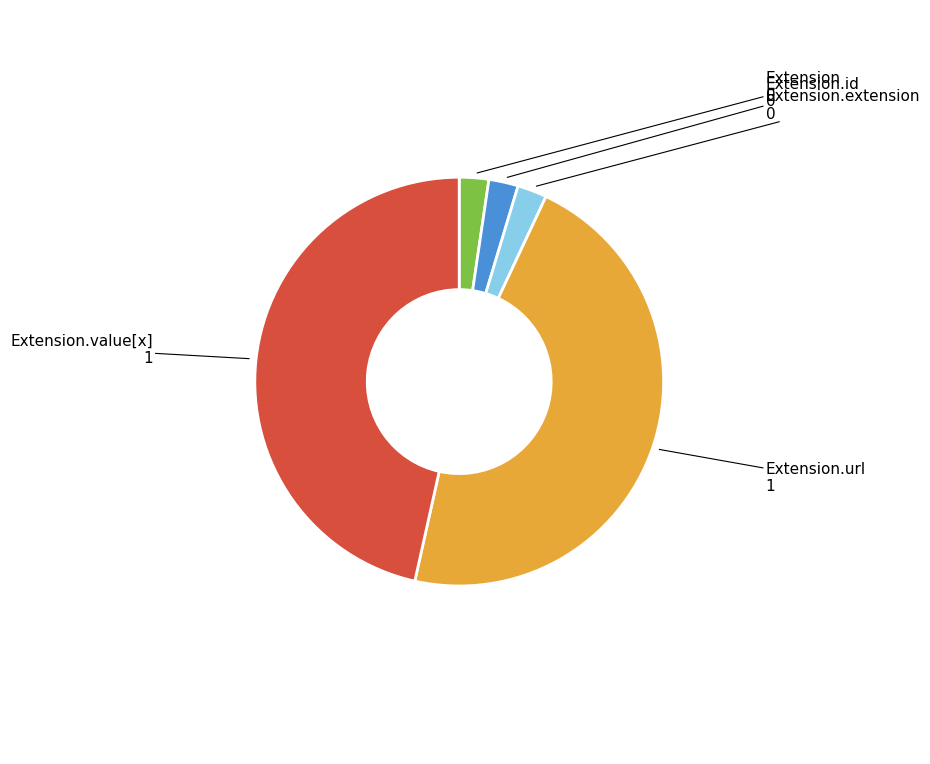

Is there any slice that represents more than half of the pie?

No